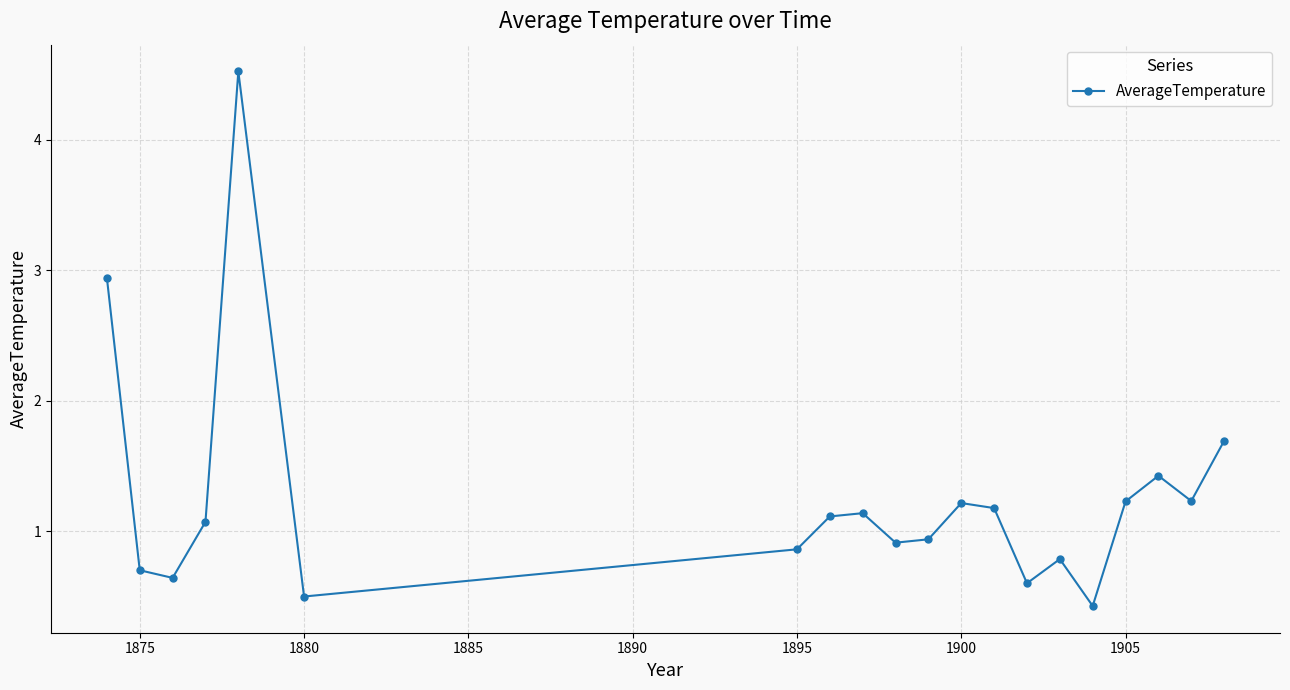

What is the greatest value displayed?

4.5